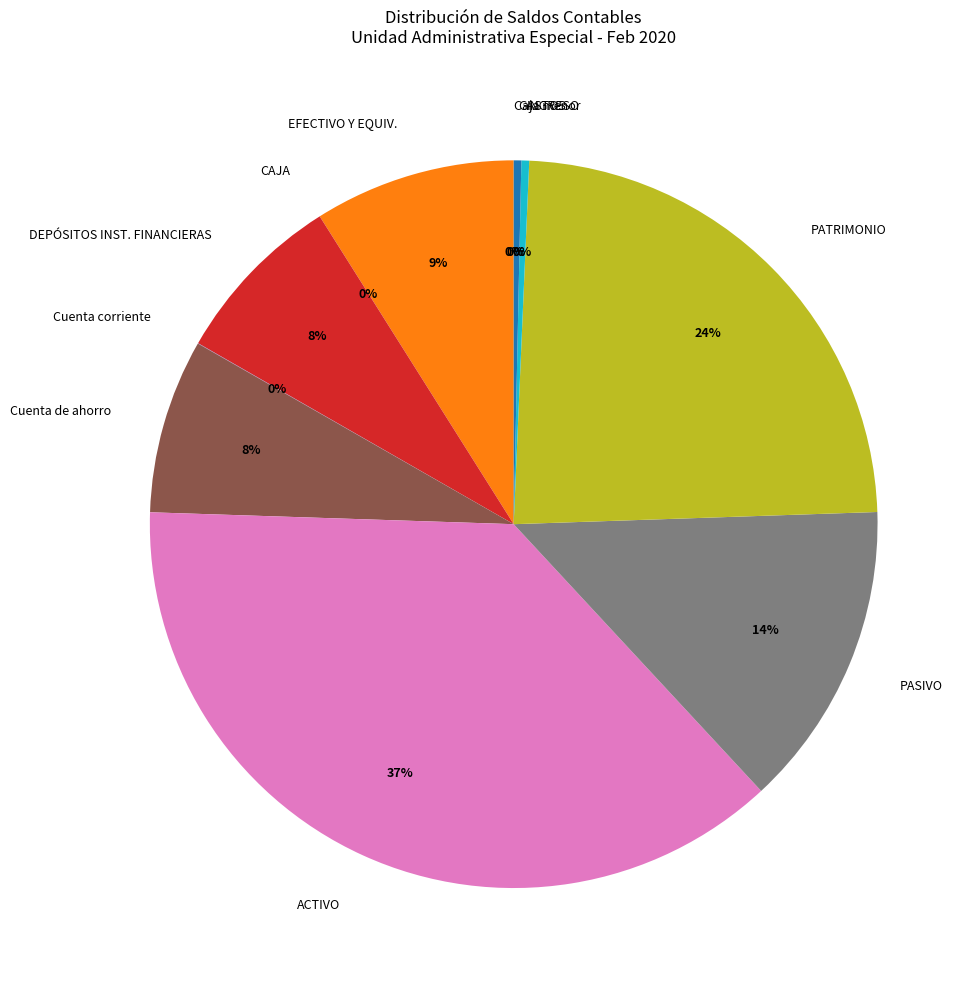

Which slice is the largest?

ACTIVO